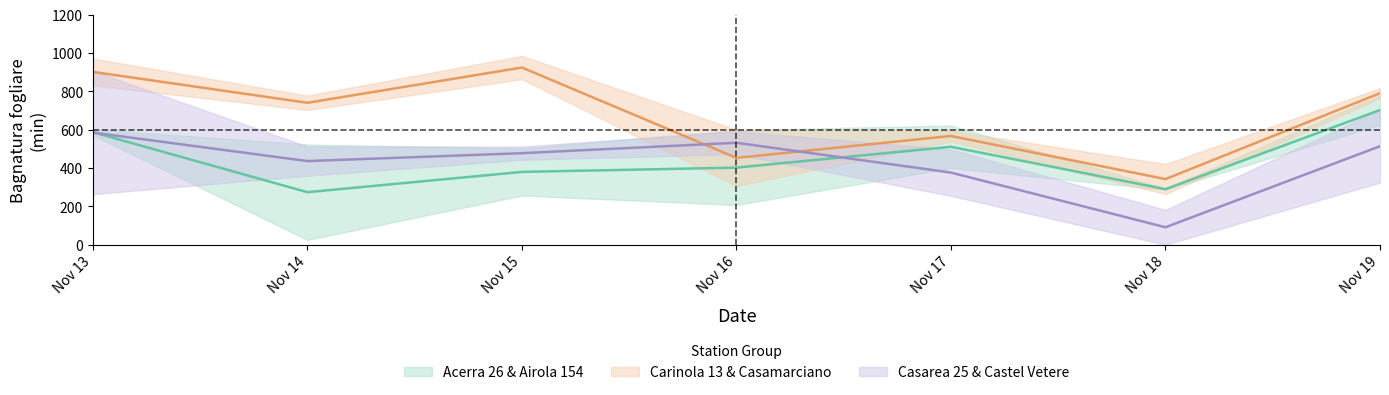

Which has a higher value, 2023-11-19 or 2023-11-14?

2023-11-19